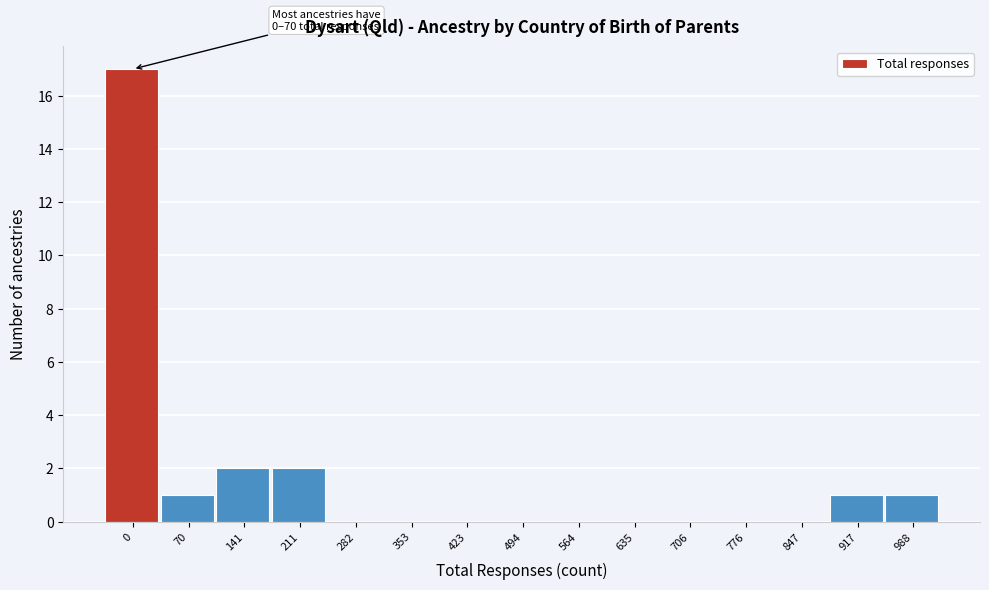

Reading left to right, list all the values displayed in this chart.

0=17	70=1	141=2	211=2	282=0	353=0	423=0	494=0	564=0	635=0	706=0	776=0	847=0	917=1	988=1